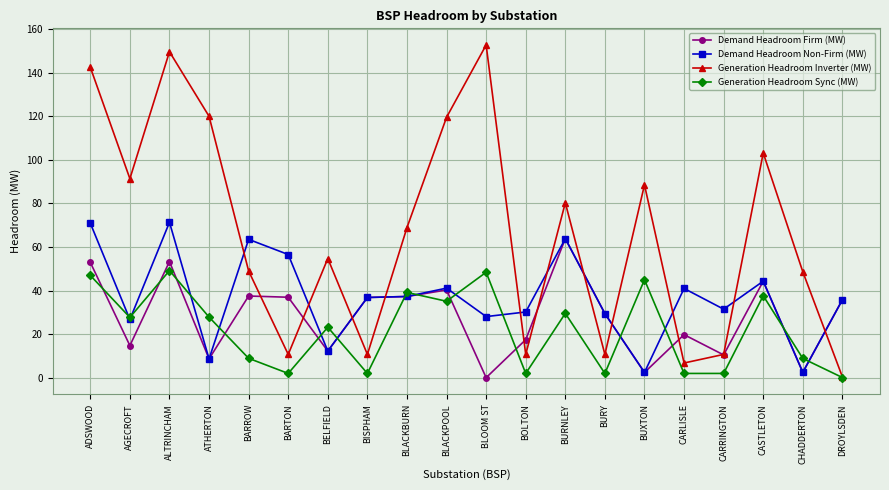

What is the value of the Generation Headroom Sync (MW) point at the 12th from the left?

1.9